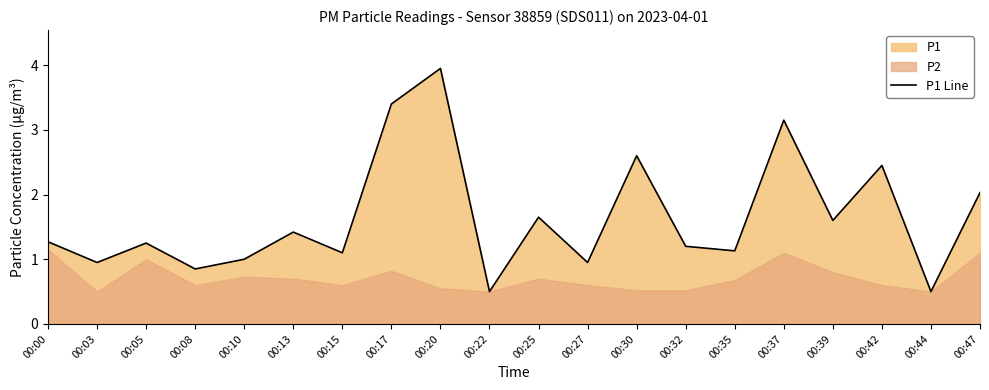

Reading left to right, list all the values displayed in this chart.

00:00=1.3	00:03=0.9	00:05=1.2	00:08=0.8	00:10=1.0	00:13=1.4	00:15=1.1	00:17=3.4	00:20=4.0	00:22=0.5	00:25=1.6	00:27=0.9	00:30=2.6	00:32=1.2	00:35=1.1	00:37=3.1	00:39=1.6	00:42=2.5	00:44=0.5	00:47=2.0